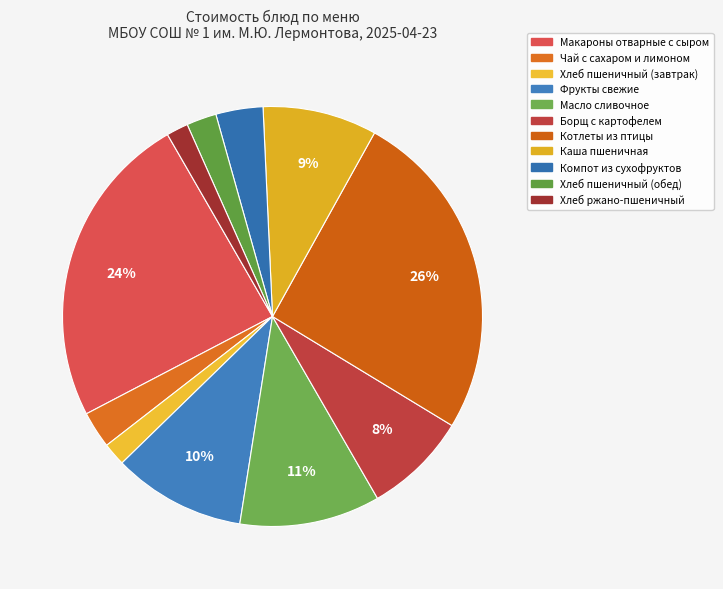

To the nearest percent, what portion does Макароны отварные с сыром represent?

24%